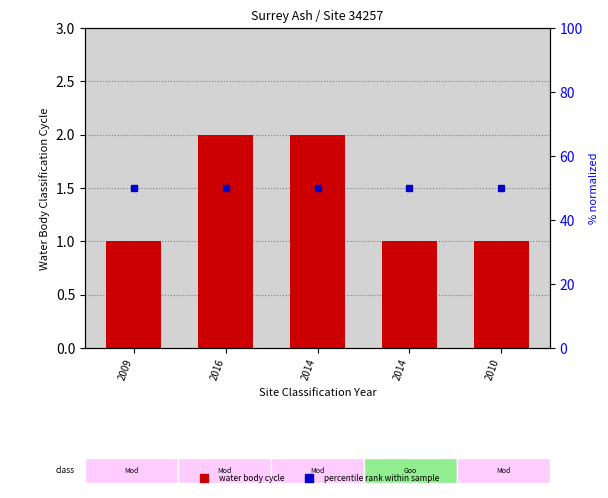

What is the label of the 2nd bar from the left?

2016